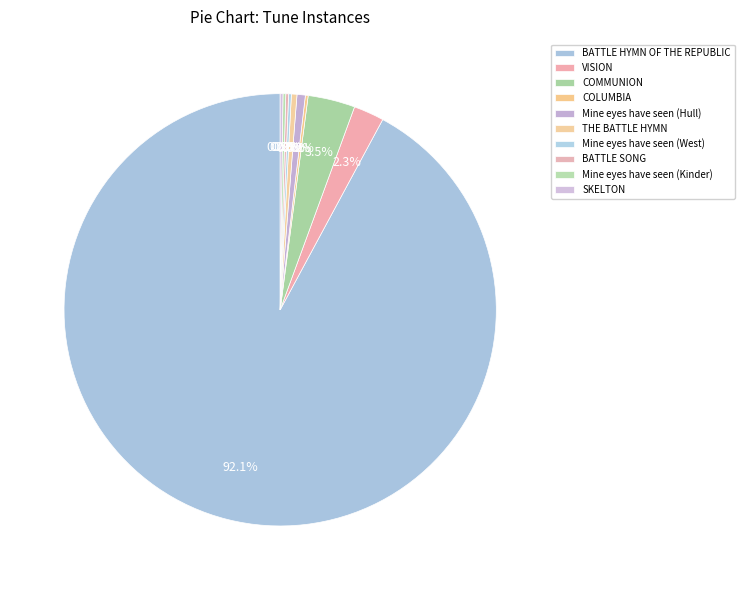

Count the number of slices in the pie.

10